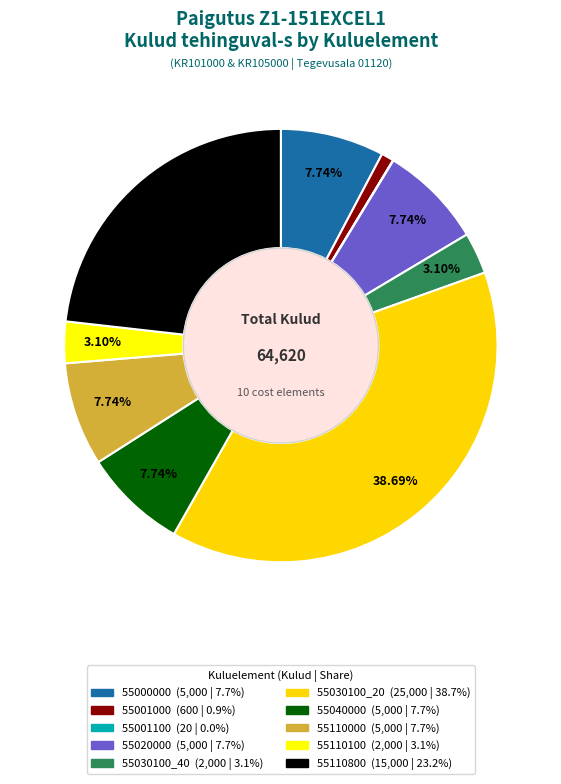

The 55030100_20 slice represents 53% of the pie. True or false?

False